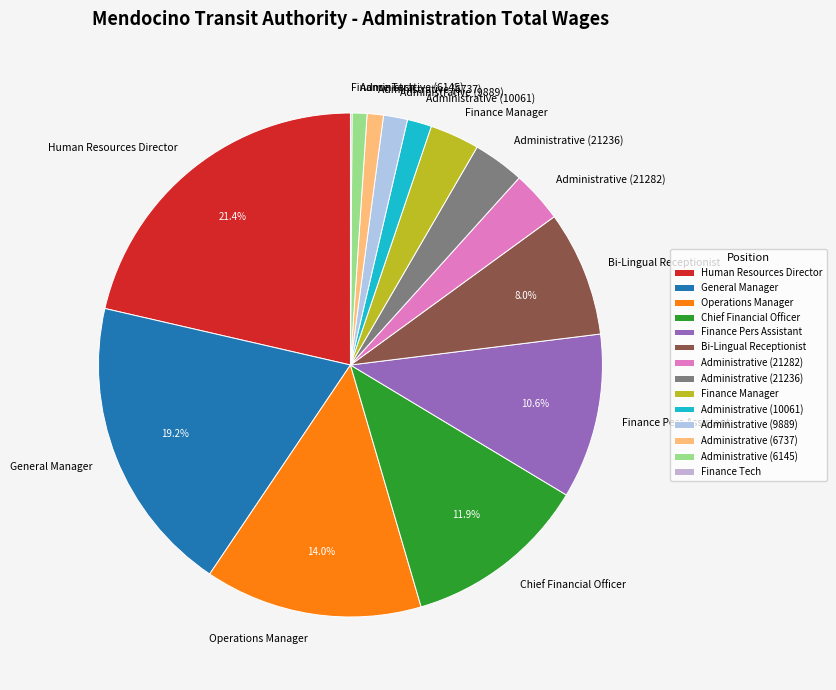

To the nearest percent, what portion does Administrative (21236) represent?

3%